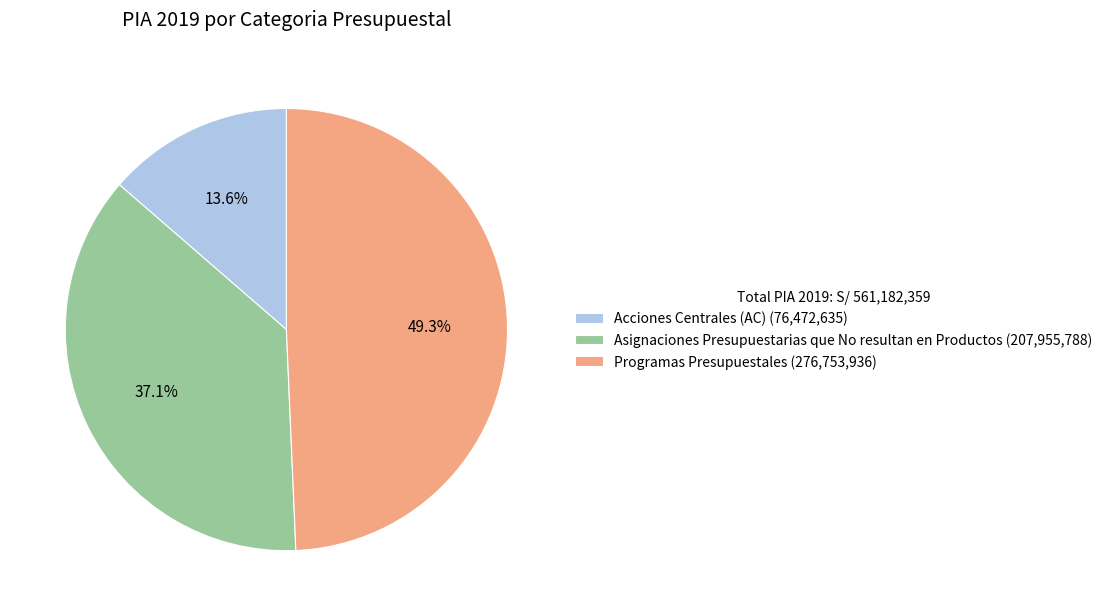

How many slices are in this pie chart?

3